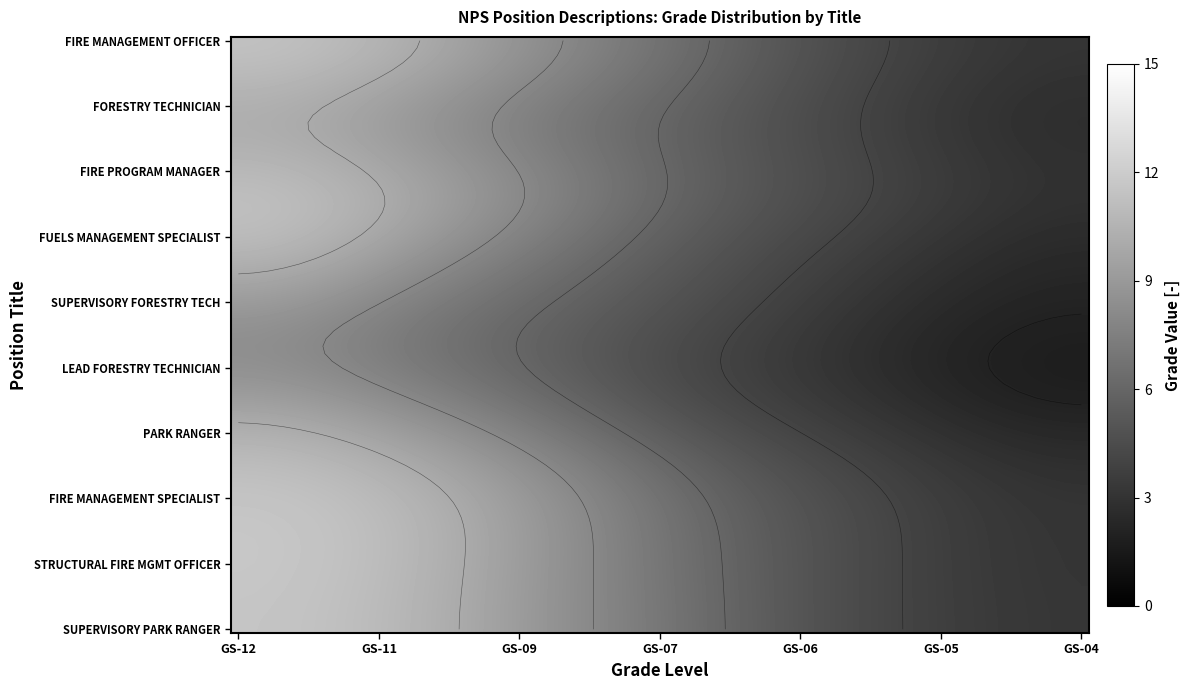

The SUPERVISORY FORESTRY TECH series shows 7 at GS-11. True or false?

True